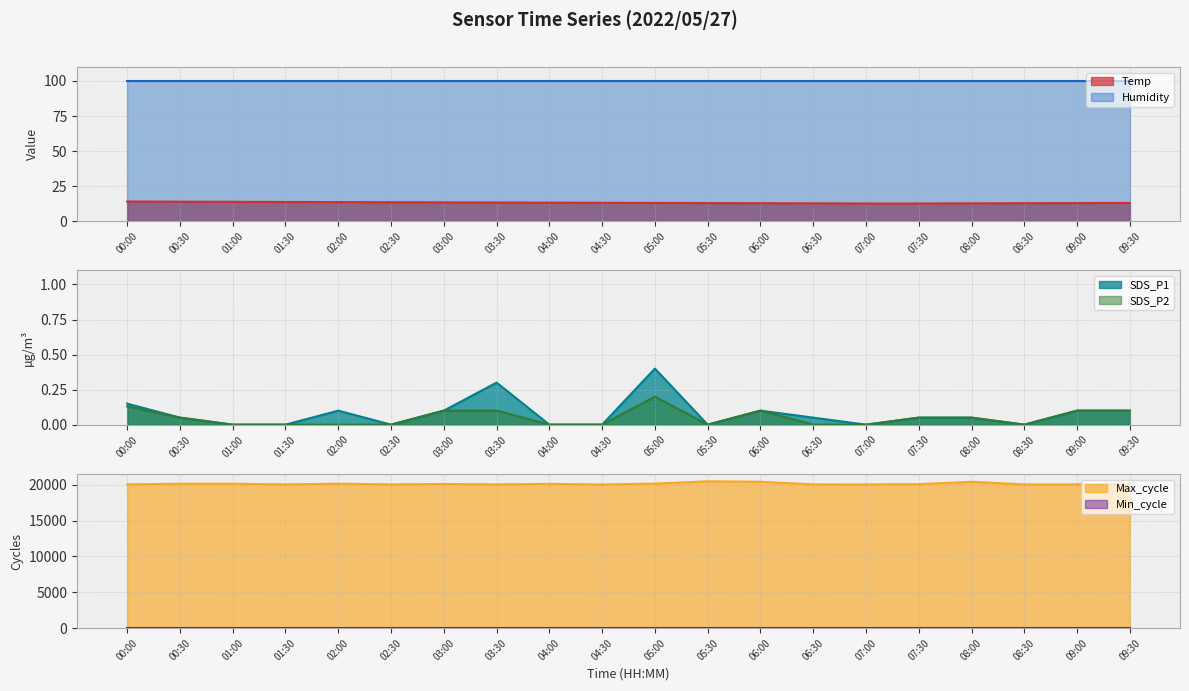

At which label does SDS_P1 reach its peak?

05:00